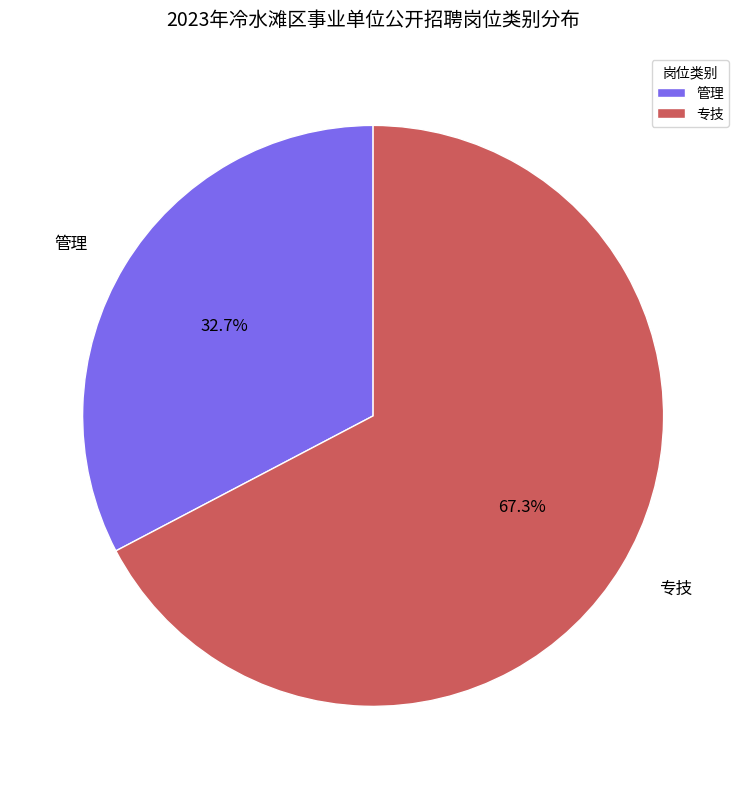

Which has a higher value, 管理 or 专技?

专技